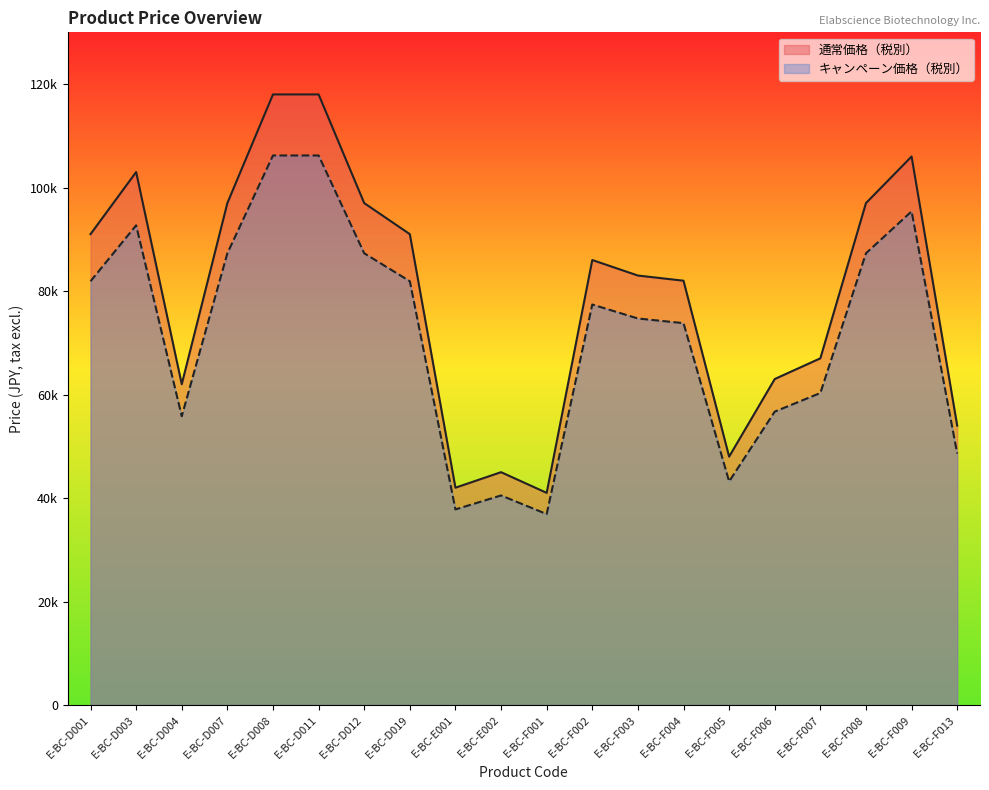

Does the chart display data point markers on the line(s)?

No